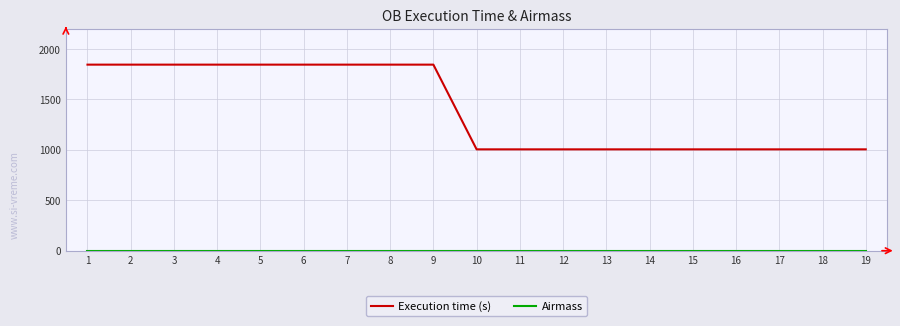

Which series has the largest total across all categories?

Execution time (s)